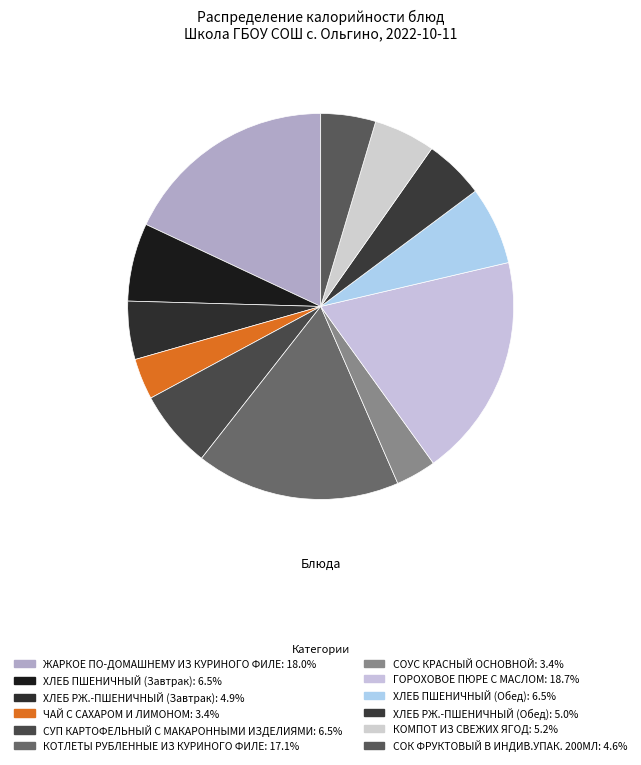

To the nearest percent, what is the difference between the ЖАРКОЕ ПО-ДОМАШНЕМУ ИЗ КУРИНОГО ФИЛЕ and КОТЛЕТЫ РУБЛЕННЫЕ ИЗ КУРИНОГО ФИЛЕ slice percentages?

1%